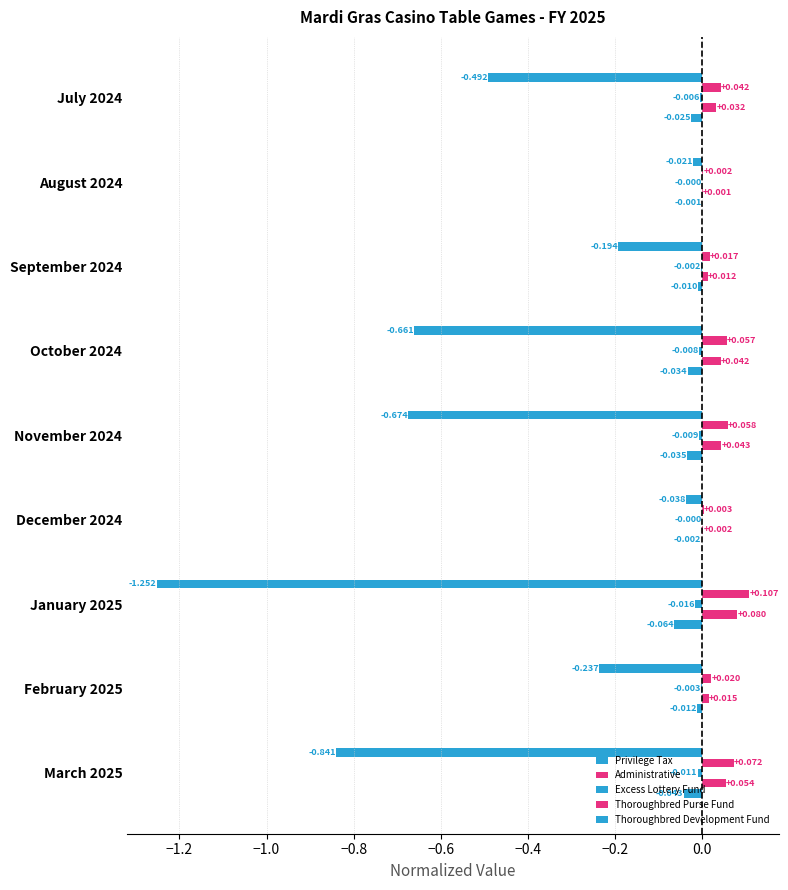

How many data points does each series have?

9